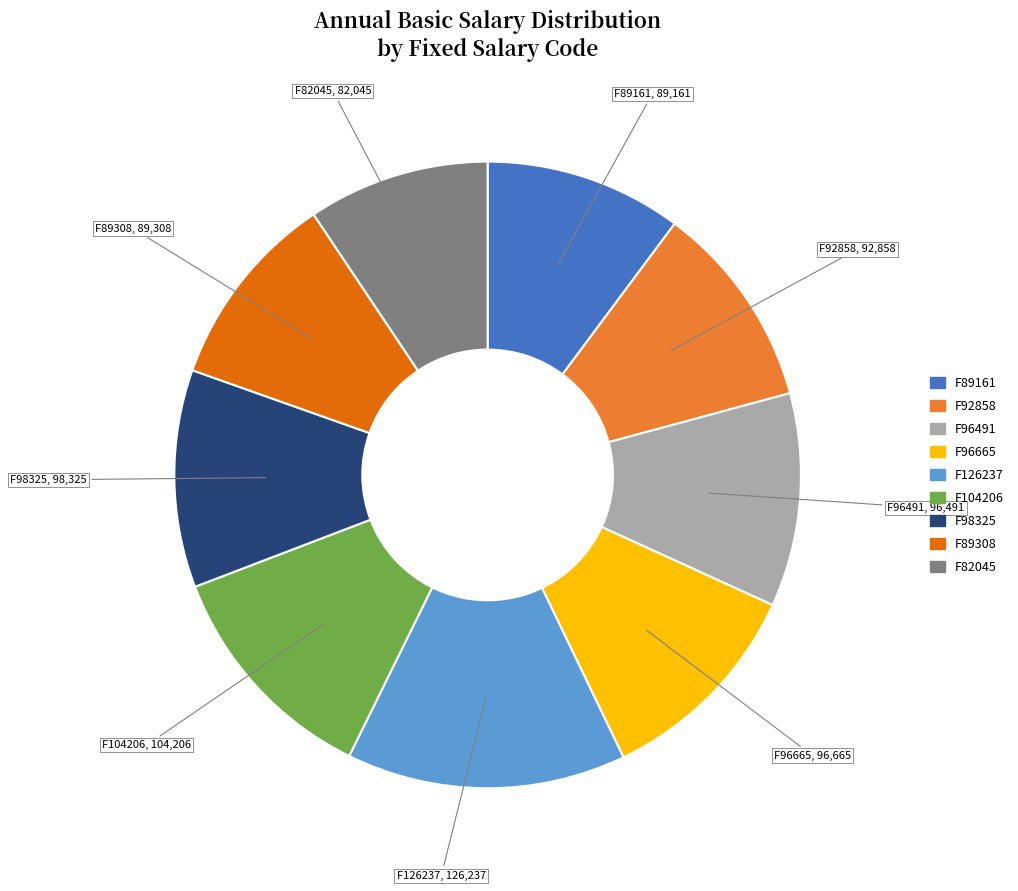

What is the largest slice in the pie chart?

F126237